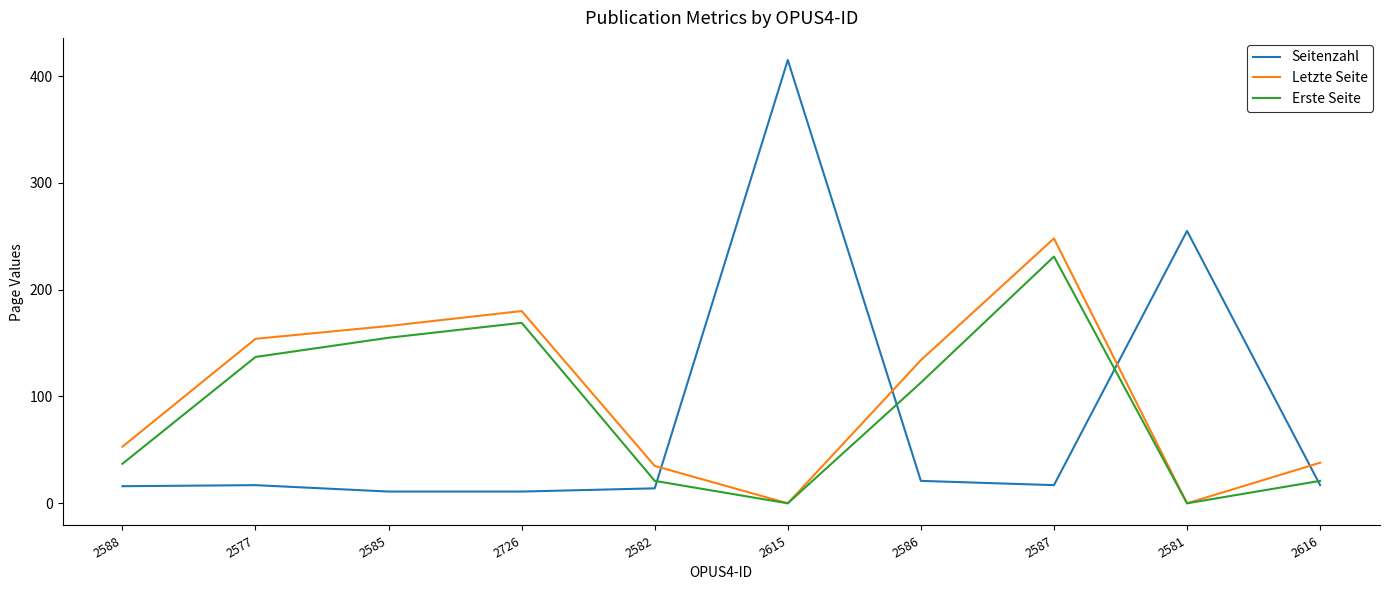

What is the total value across all series at 2577?

308